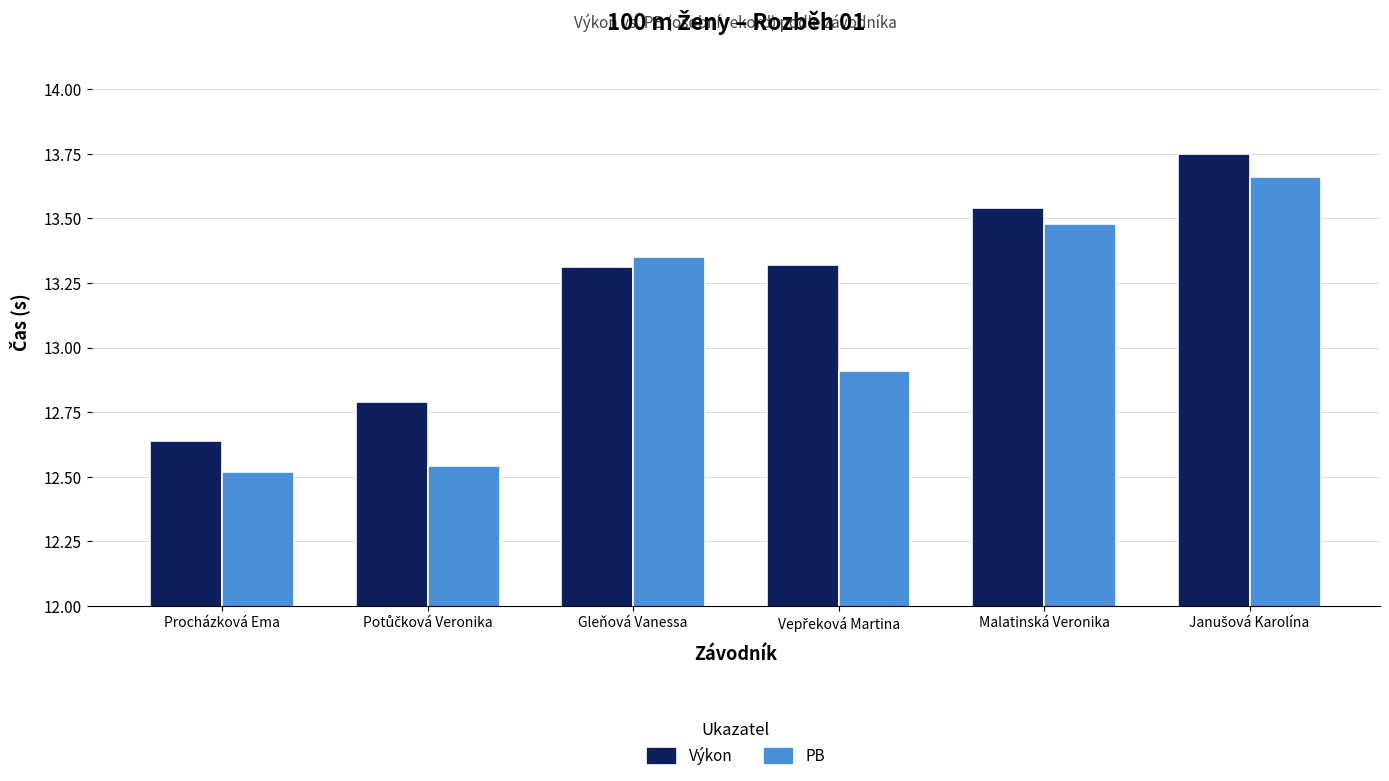

Is the value of Výkon at Gleňová Vanessa greater than the value of PB at Gleňová Vanessa?

No